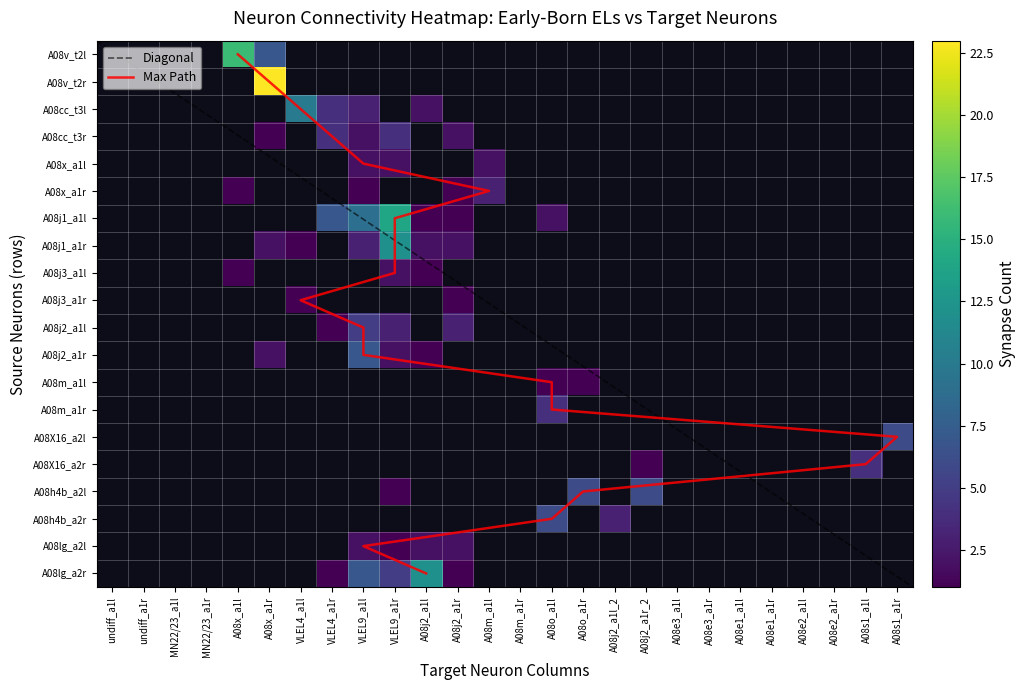

Is the value of A08j3_a1l at A08o_a1l greater than the value of A08m_a1r at A08m_a1r?

No